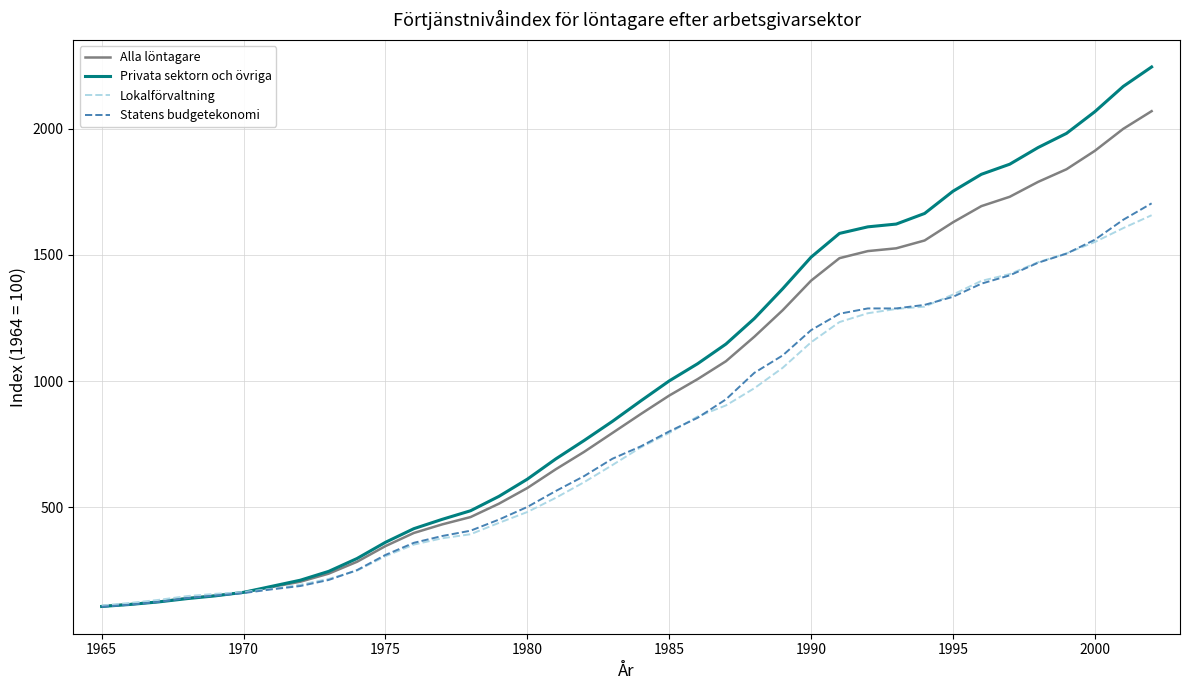

Which series has the widest spread of values?

Privata sektorn och övriga